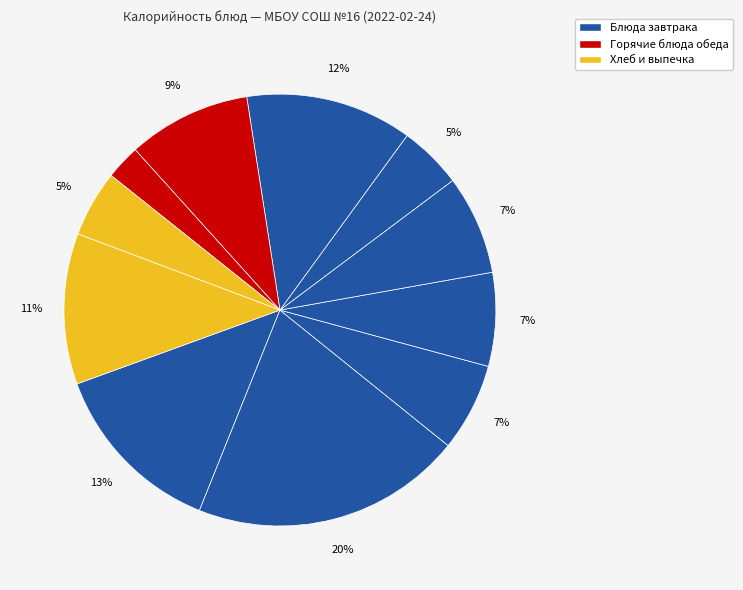

How many slices are in this pie chart?

11